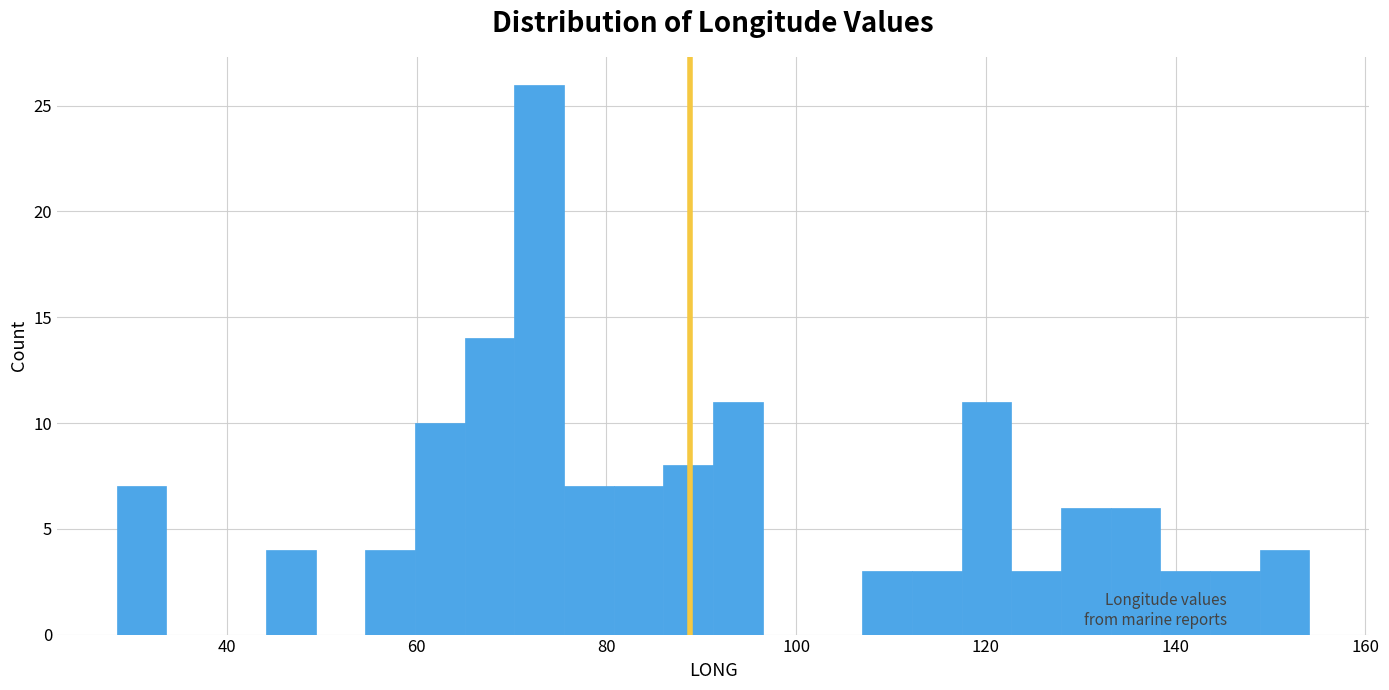

Read against the x-axis, roughly where is the centre of the tallest bar?

72